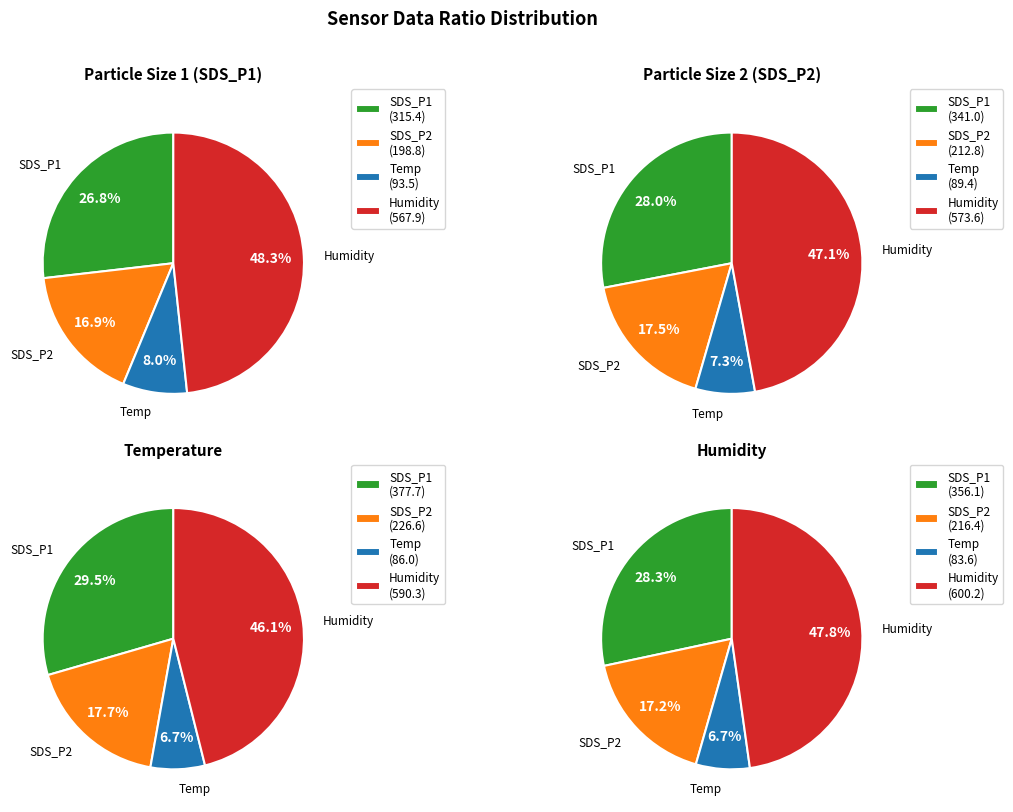

Is there any slice that represents more than half of the pie?

No